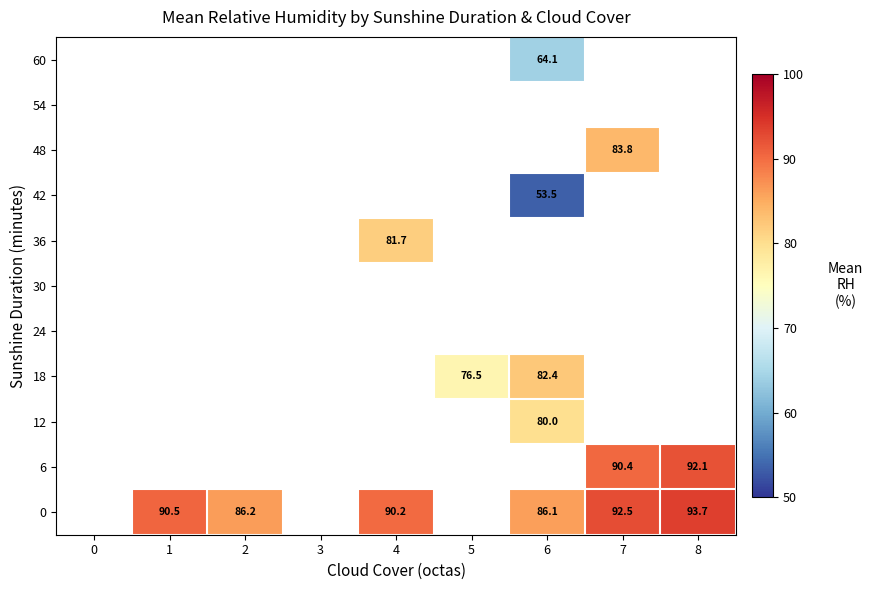

What is the greatest value displayed?

93.7